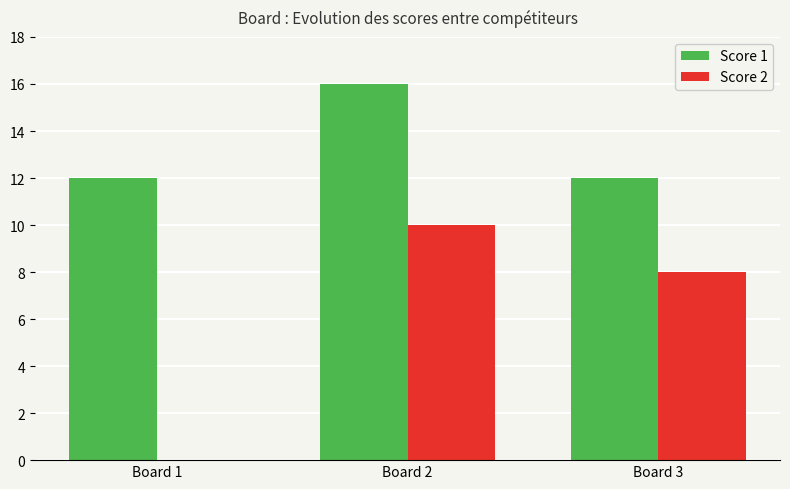

Are the bars grouped side by side (vs. stacked)?

Yes